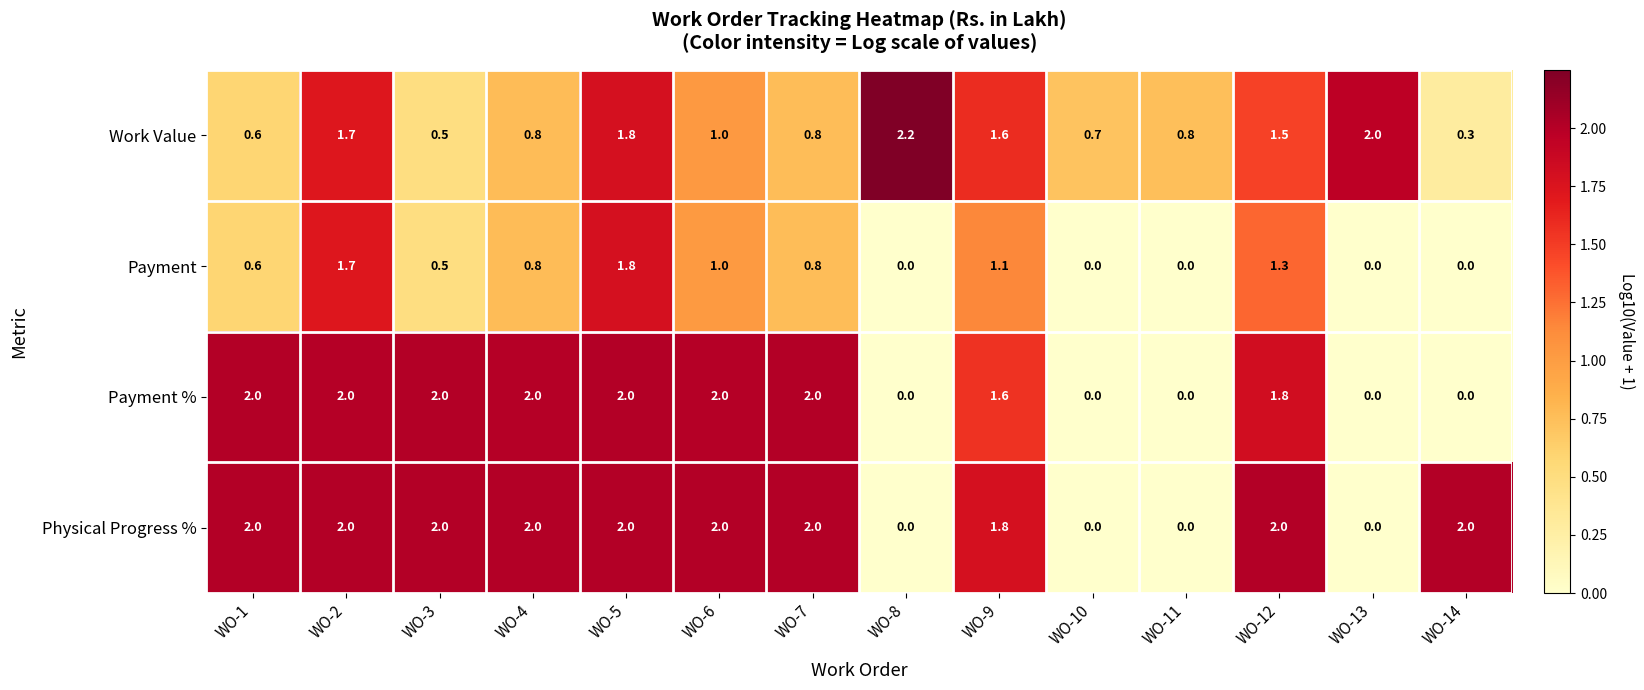

The Payment series shows 1.7 at WO-6. True or false?

False